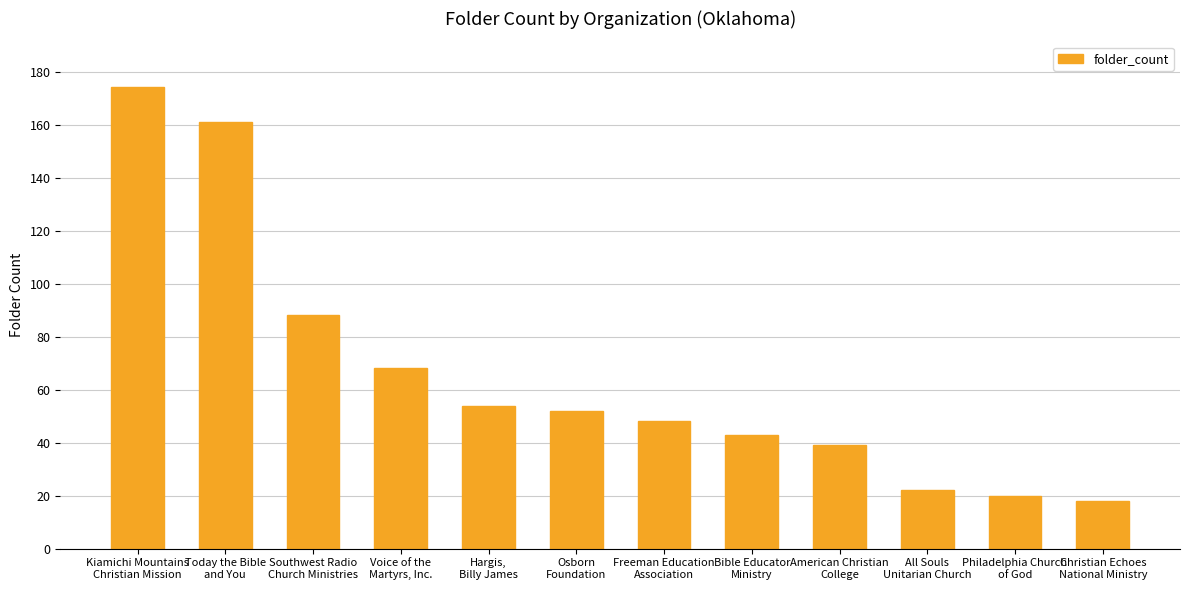

Which label corresponds to the largest value in the chart?

Kiamichi Mountains
Christian Mission